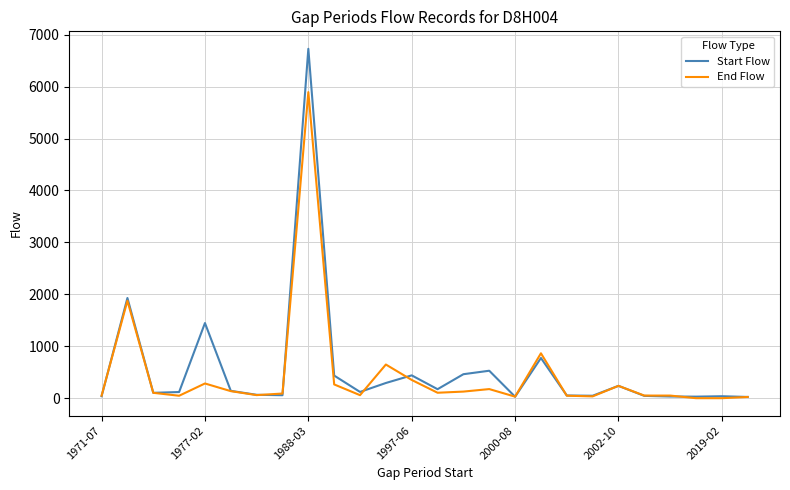

Which series has the widest spread of values?

Start Flow